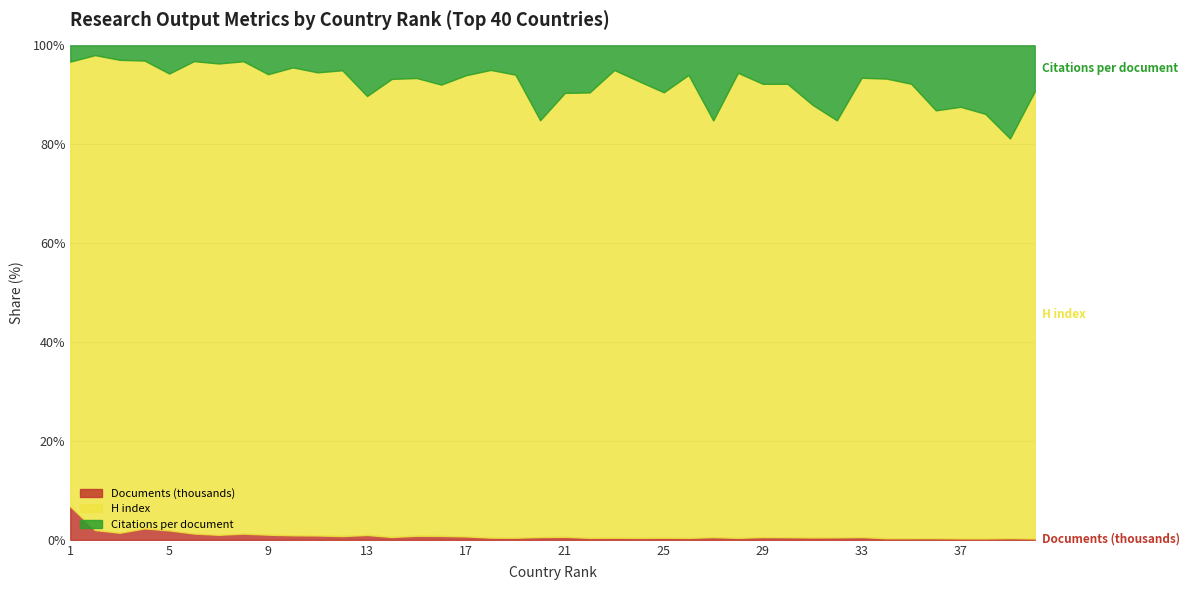

True or false: H index and Citations per document intersect in this chart.

False